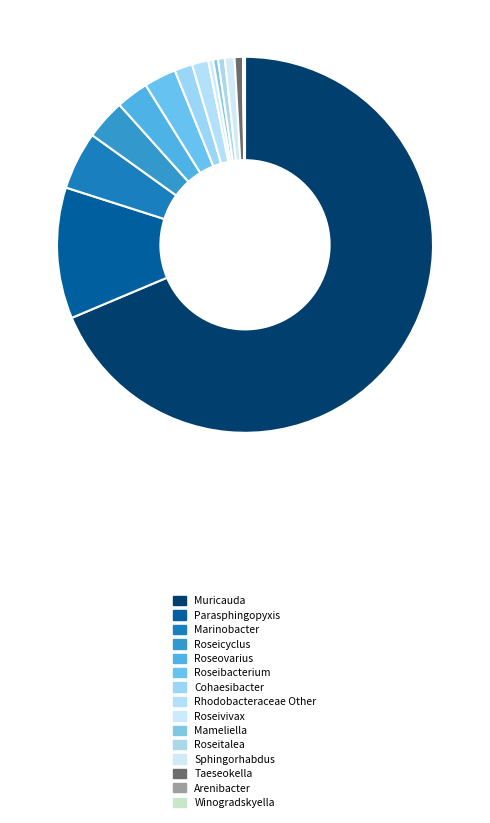

To the nearest percent, what portion does Marinobacter represent?

5%